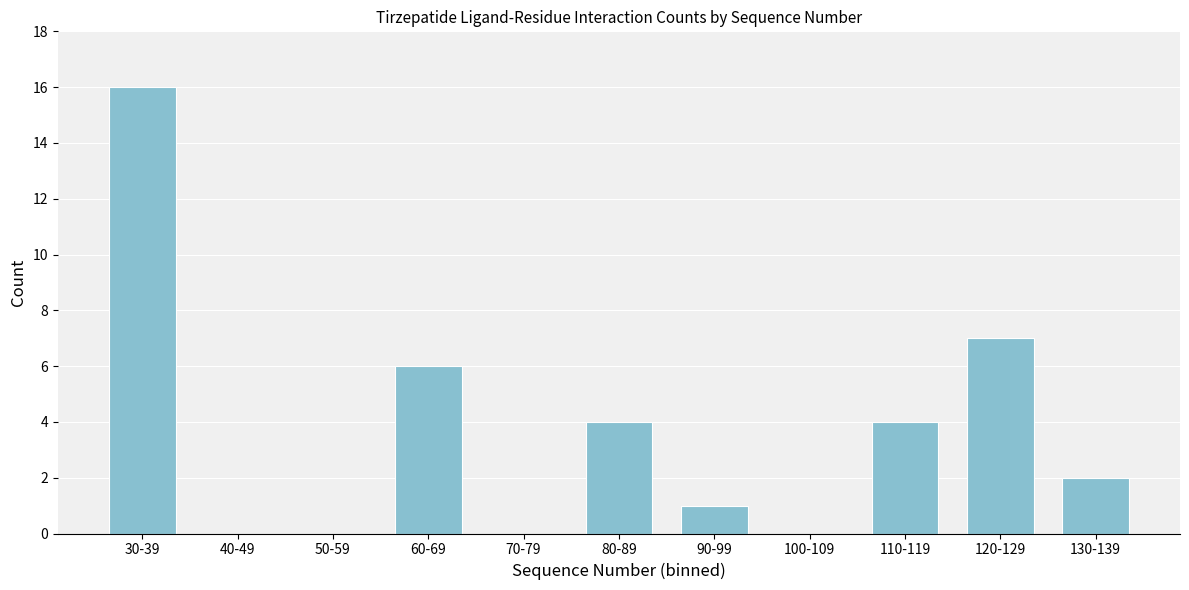

Reading left to right, list all the values displayed in this chart.

30-39=16	40-49=0	50-59=0	60-69=6	70-79=0	80-89=4	90-99=1	100-109=0	110-119=4	120-129=7	130-139=2